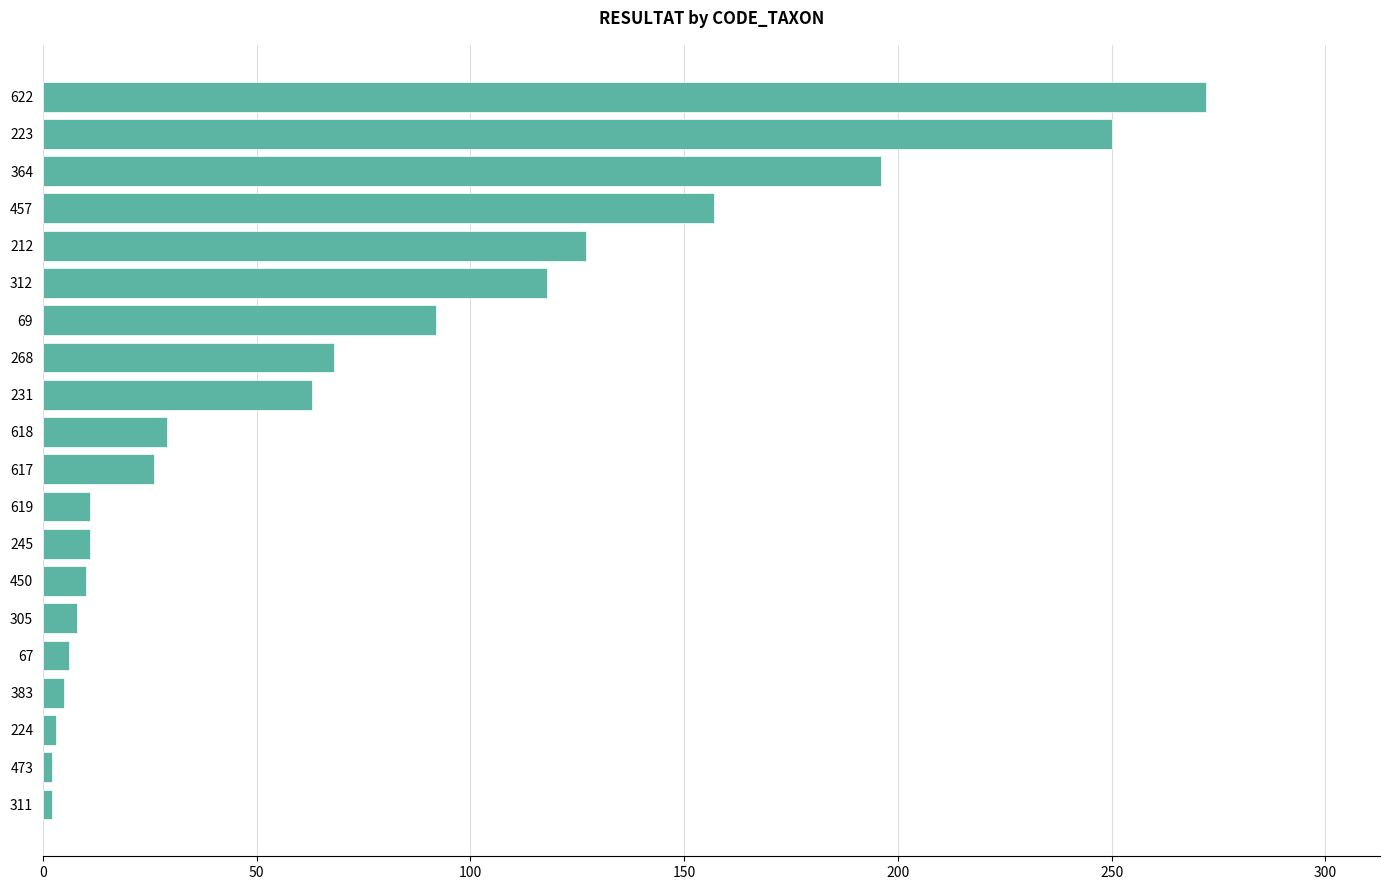

What is the minimum value shown in the chart?

2